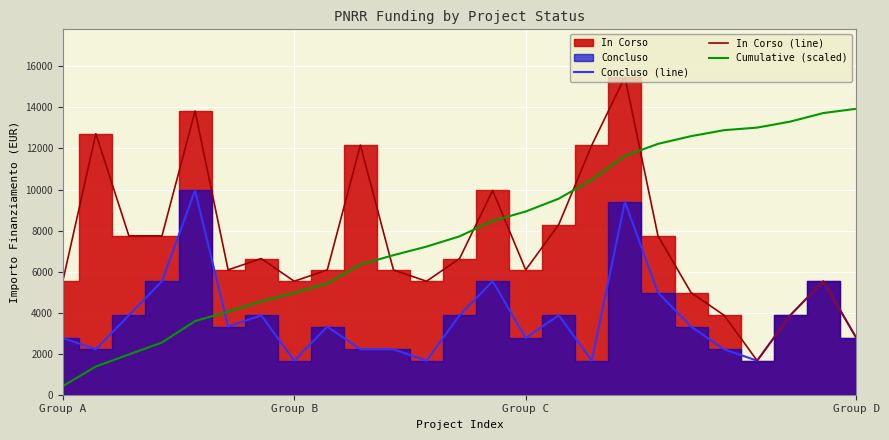

Where do In Corso (line) and Cumulative (scaled) first cross each other?

9 and 10